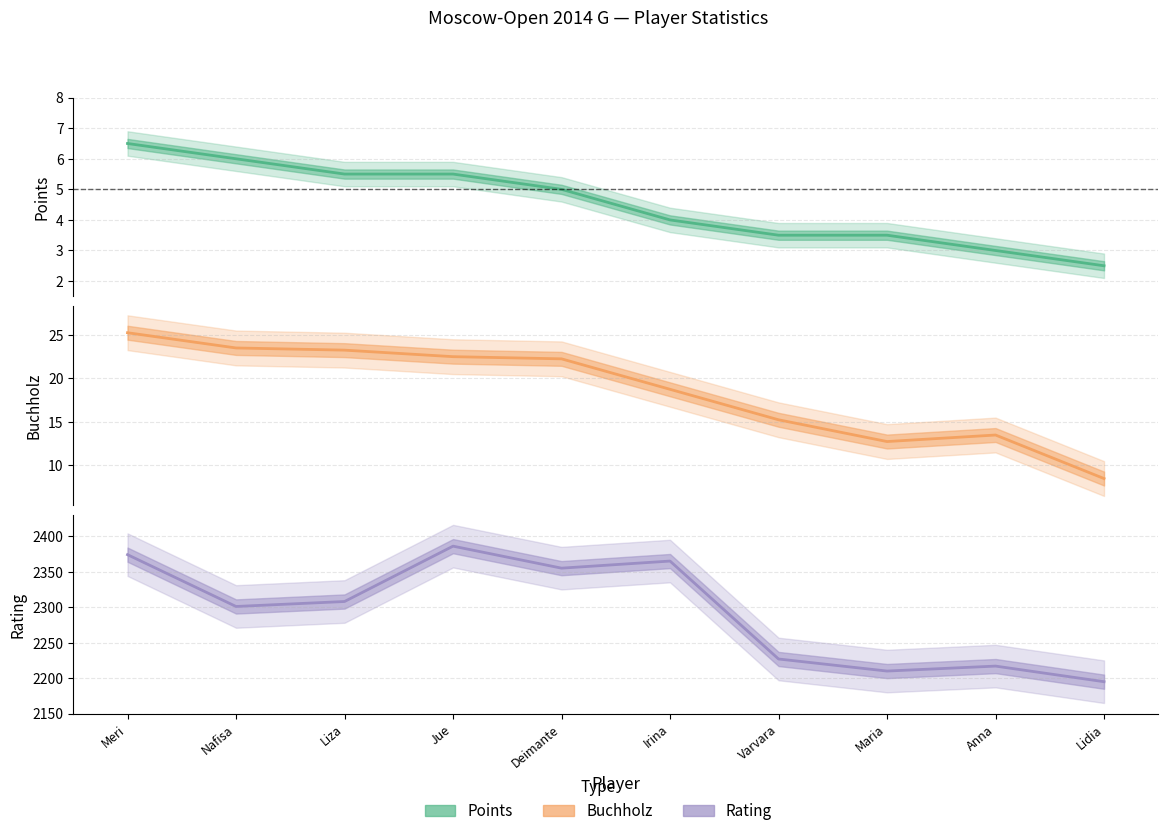

Which has a higher value, Deimante or Anna?

Deimante